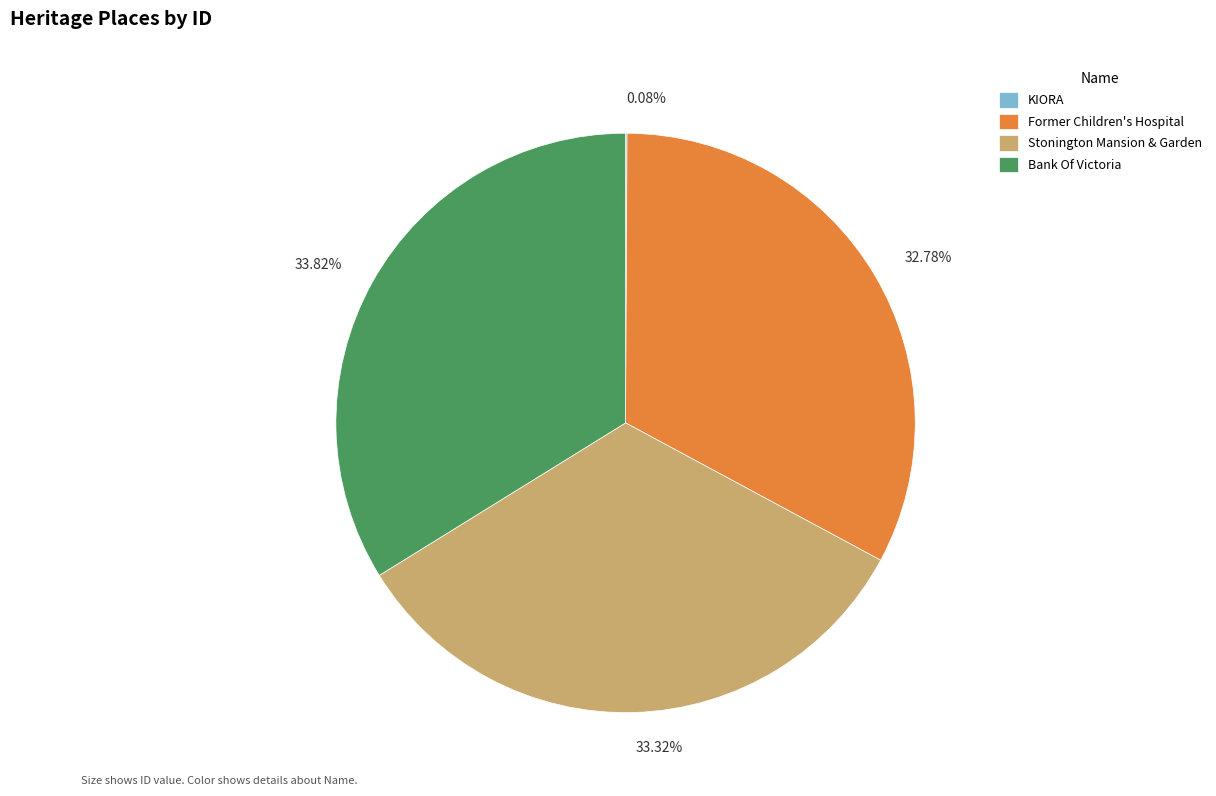

Which category has the biggest portion of the pie?

Bank Of Victoria